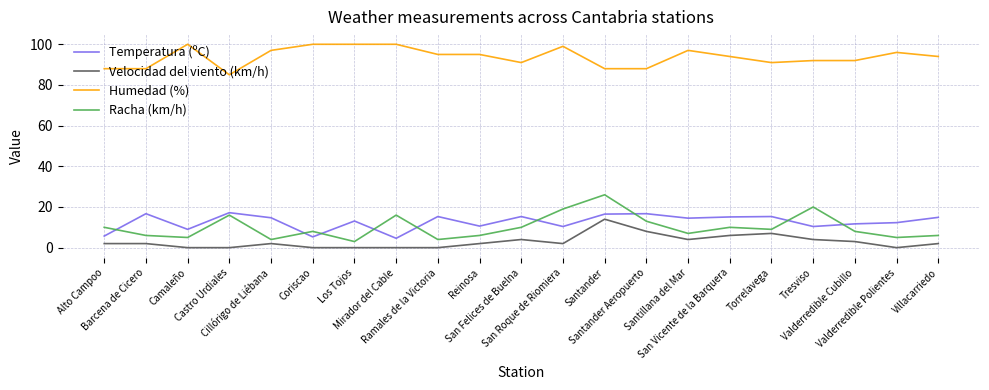

What position from the right is San Vicente de la Barquera?

6